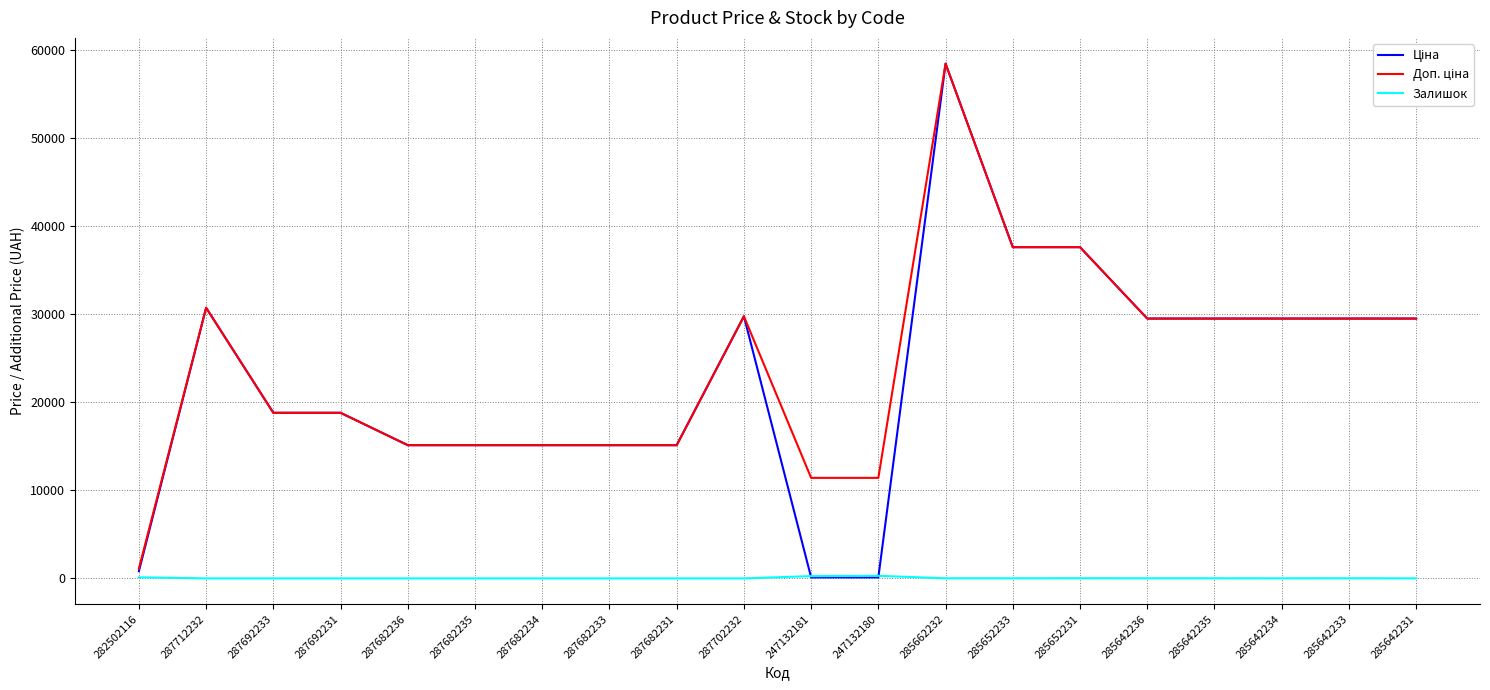

Which category has the highest value across all series?

285662232